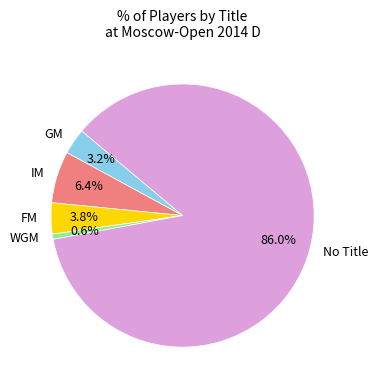

What is the smallest slice in the pie chart?

WGM